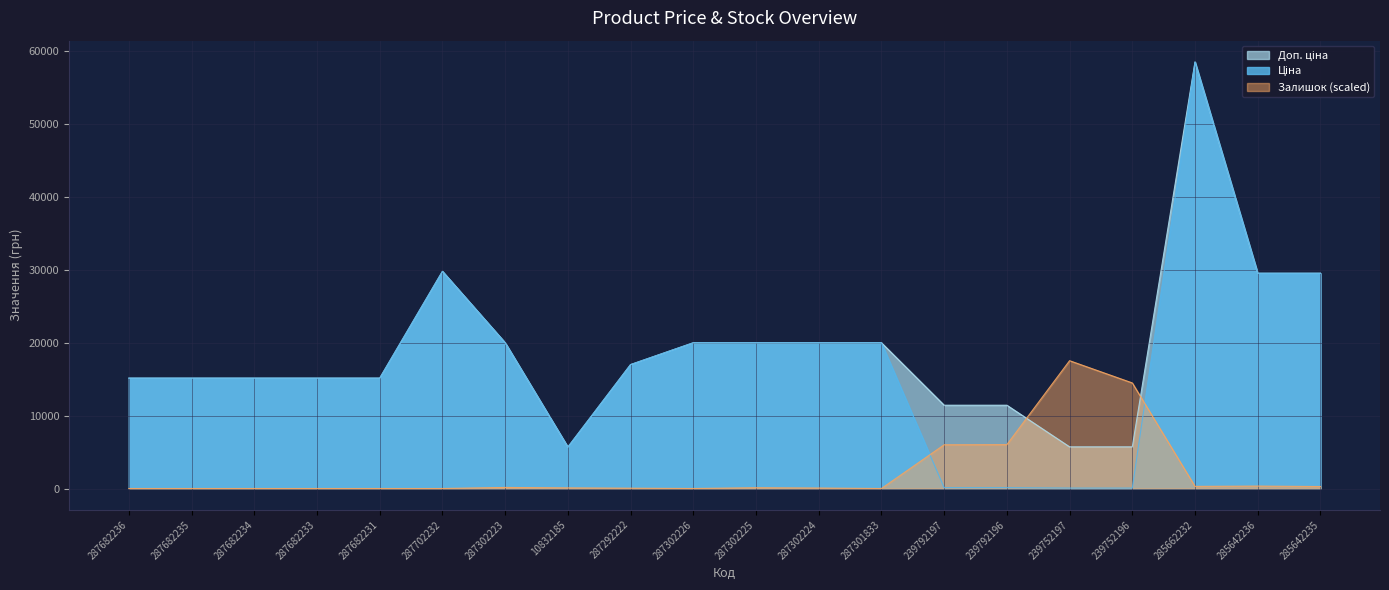

Which series has the largest total across all categories?

Доп. ціна